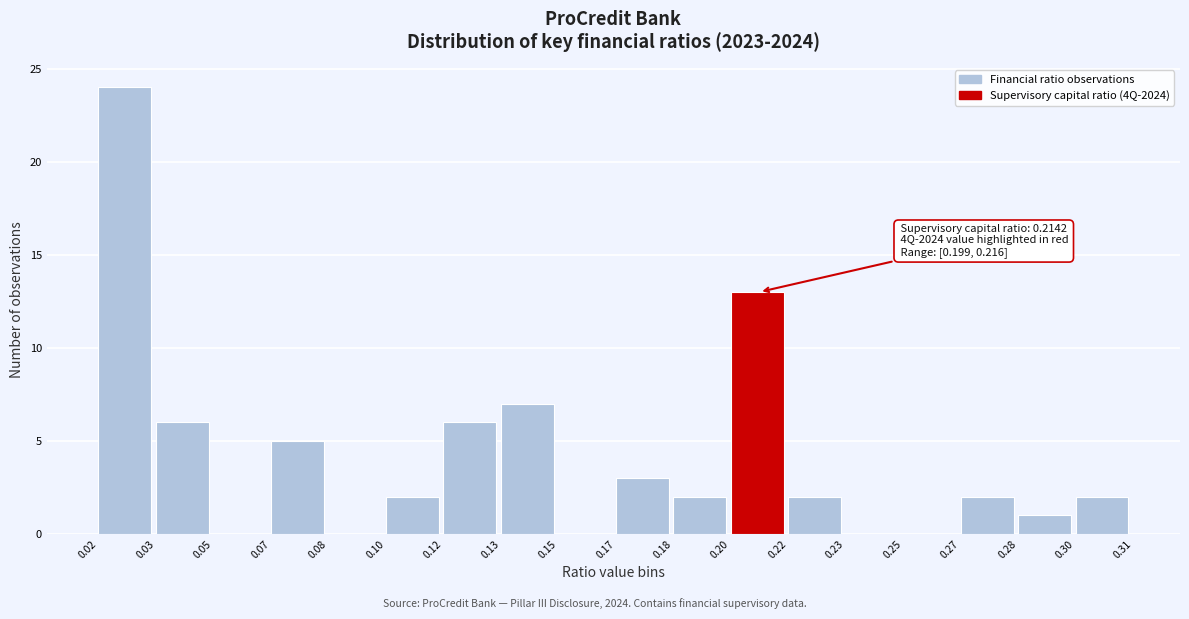

Reading left to right, transcribe all the data shown in this chart.

0.02=24	0.03=6	0.05=0	0.07=5	0.08=0	0.10=2	0.12=6	0.13=7	0.15=0	0.17=3	0.18=2	0.20=13	0.22=2	0.23=0	0.25=0	0.27=2	0.28=1	0.30=2